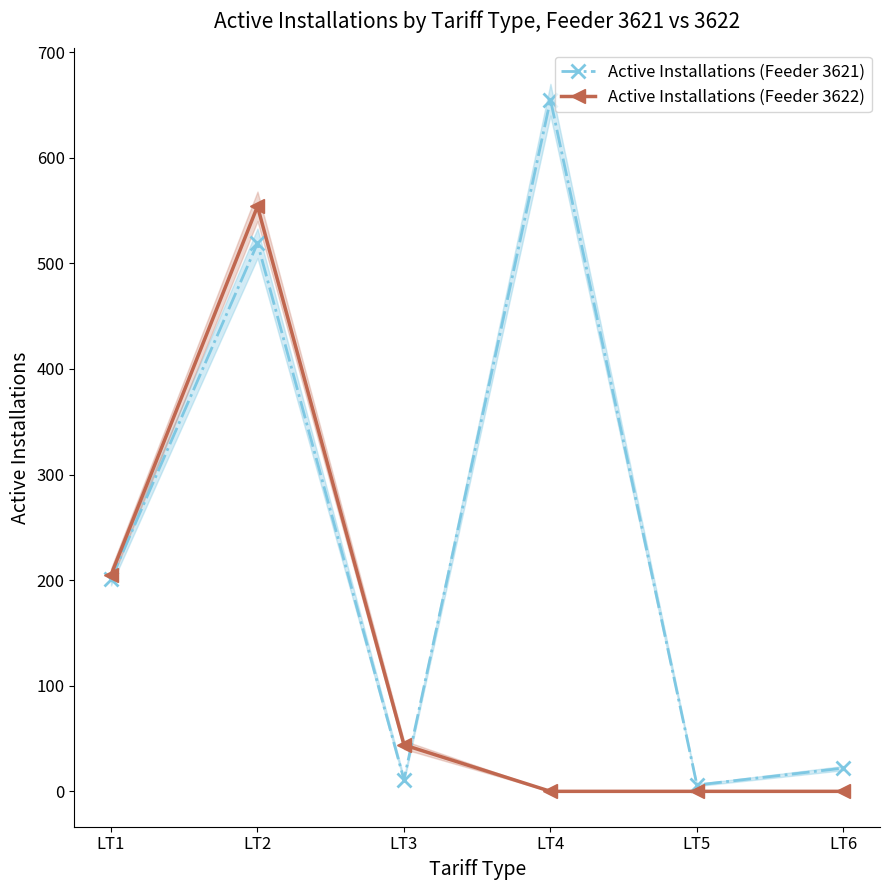

Where is Active Installations (Feeder 3621) nearest to the value 330?

LT1